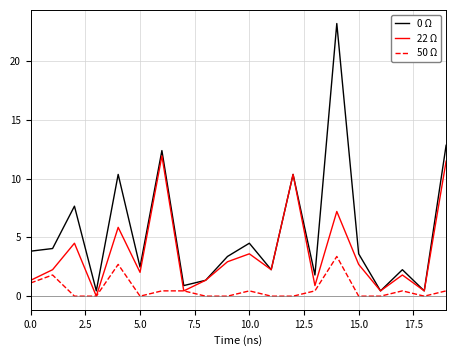

What is the greatest value displayed?

23.2